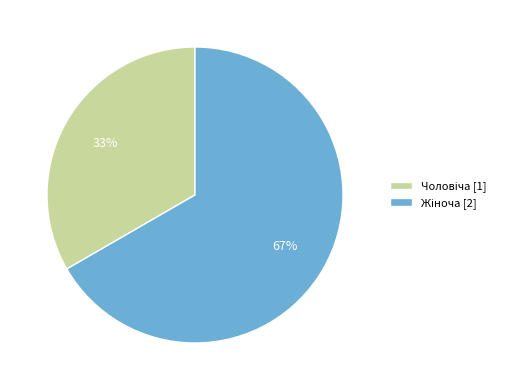

Is there any slice that represents more than half of the pie?

Yes